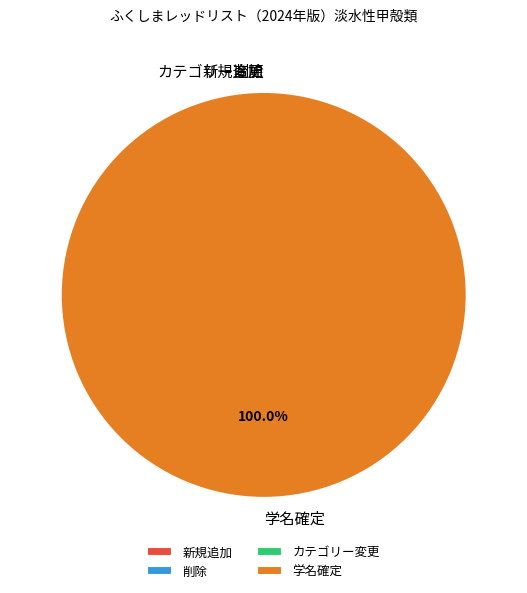

Rank the categories by value from highest to lowest.

学名確定, 新規追加, 削除, カテゴリー変更